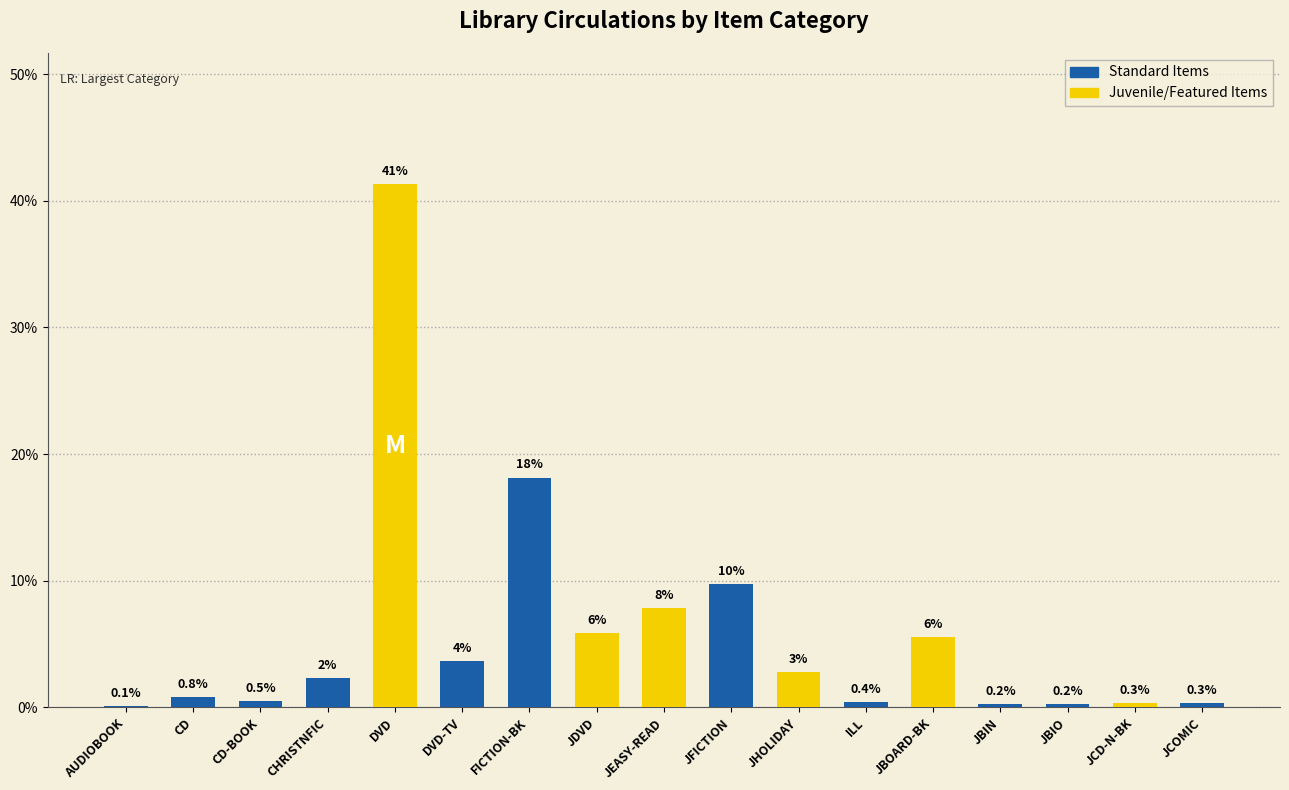

List the labels in order of value, smallest first.

AUDIOBOOK, JBIN, JBIO, JCD-N-BK, JCOMIC, ILL, CD-BOOK, CD, CHRISTNFIC, JHOLIDAY, DVD-TV, JBOARD-BK, JDVD, JEASY-READ, JFICTION, FICTION-BK, DVD